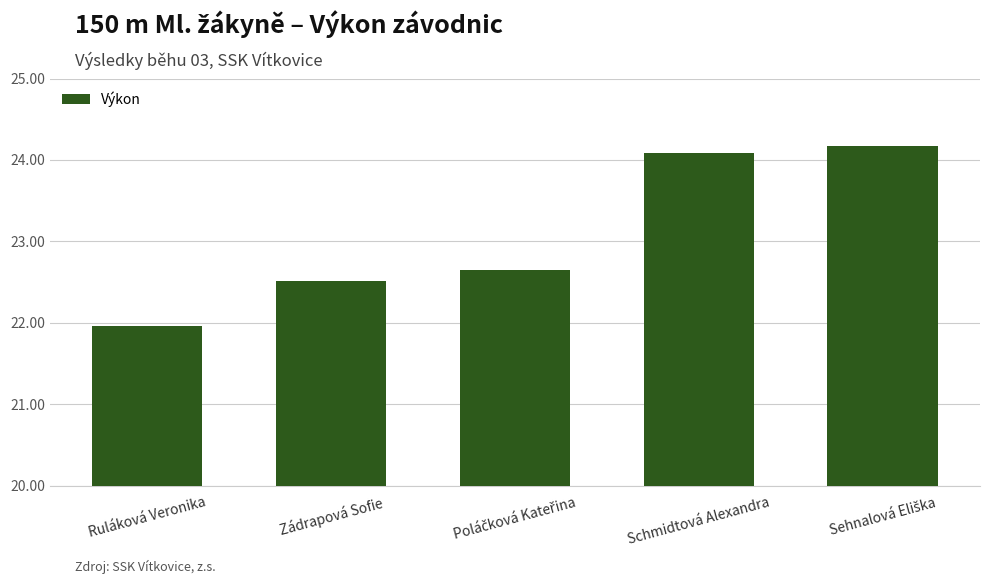

The value at Schmidtová Alexandra is 9.8. True or false?

False